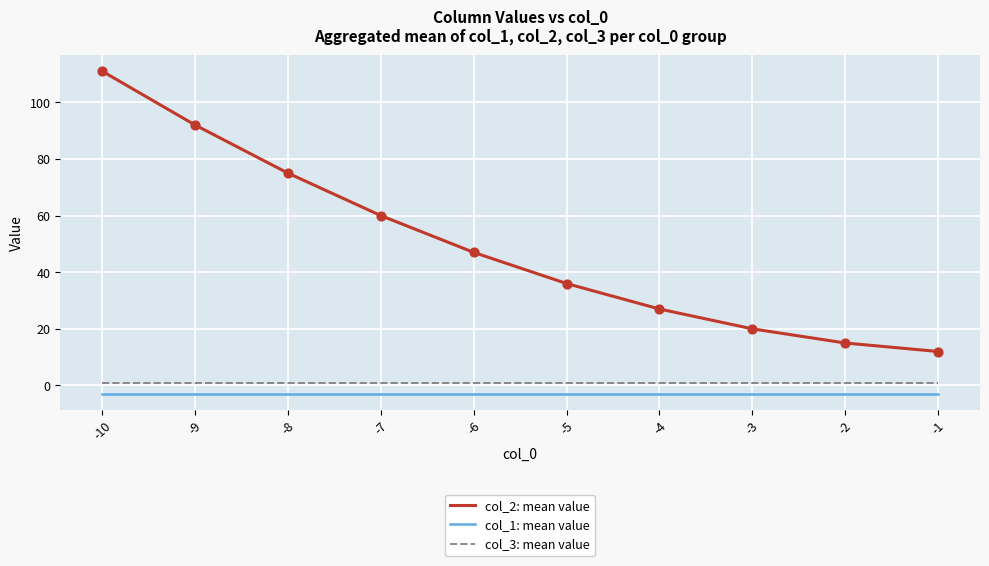

At which category is the sum across all series the highest?

-10